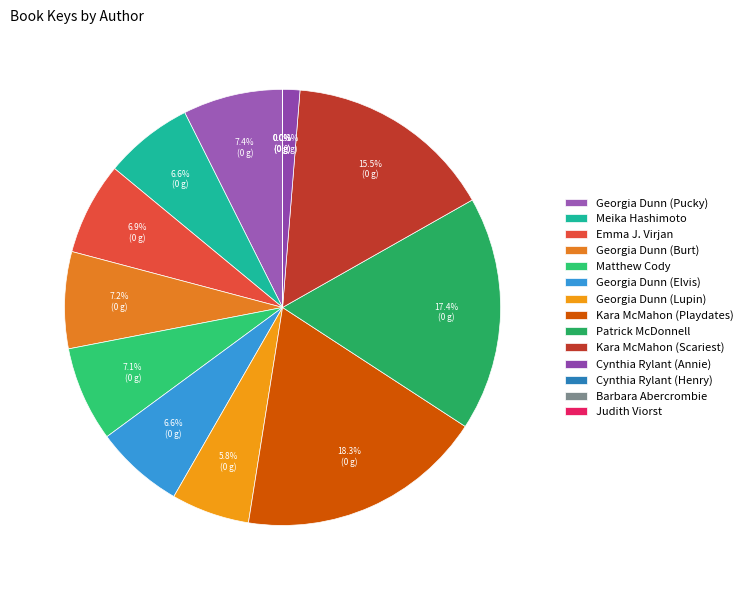

Is there a majority slice in this chart?

No